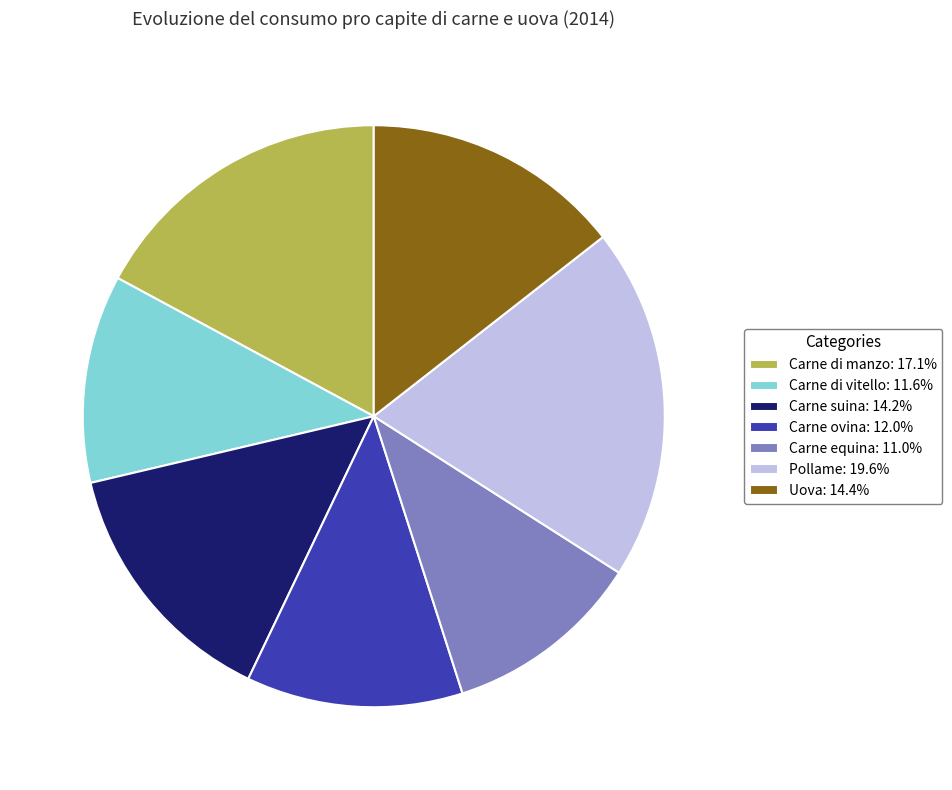

Is it true that Carne equina is 11% of the pie?

True